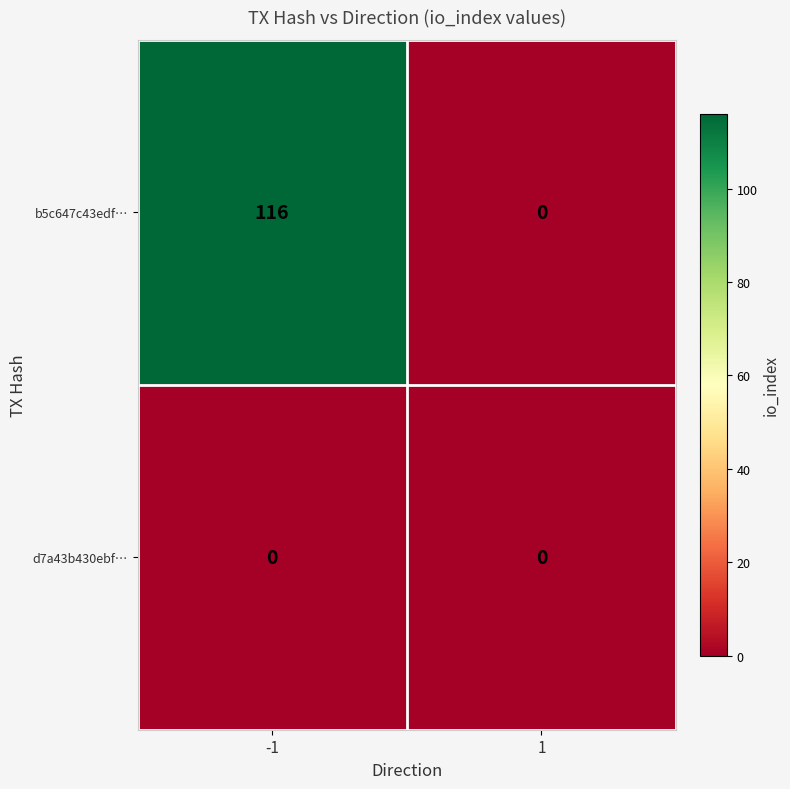

Which series has the largest total across all categories?

b5c647c43edf…